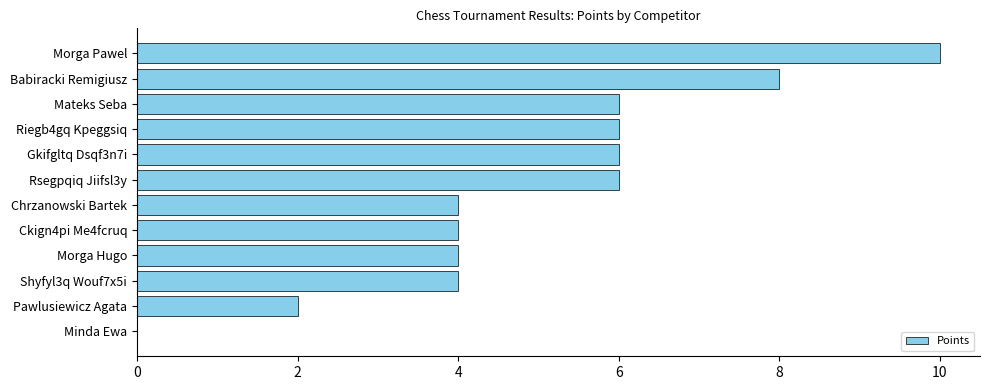

What is the maximum value shown in the chart?

10